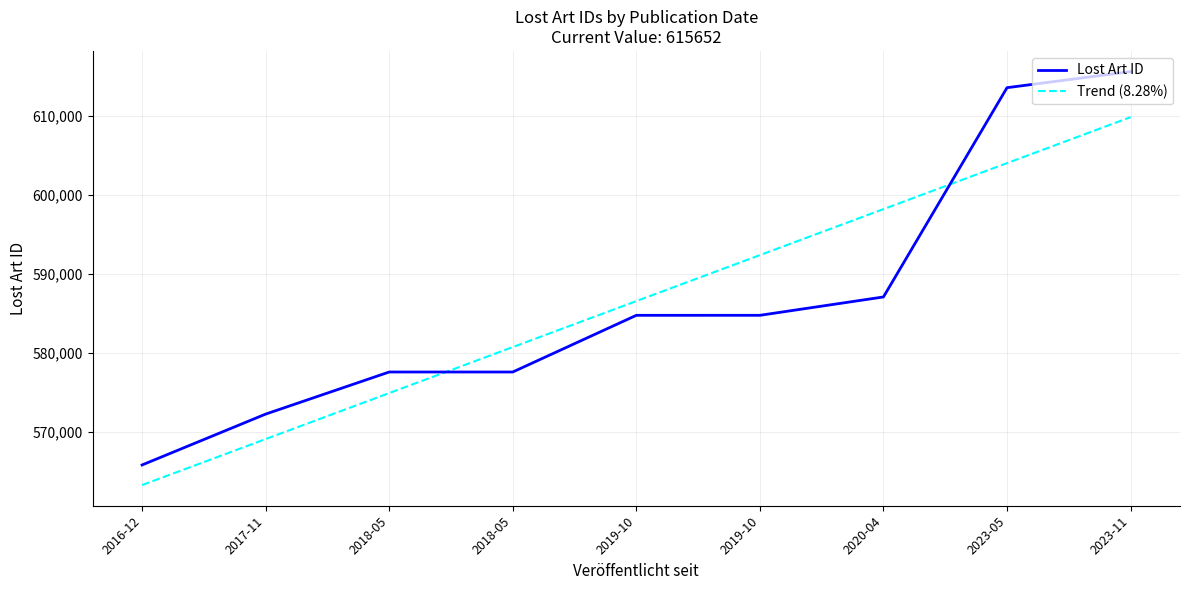

What are all the series names shown in the legend?

Lost Art ID, Trend (8.28%)